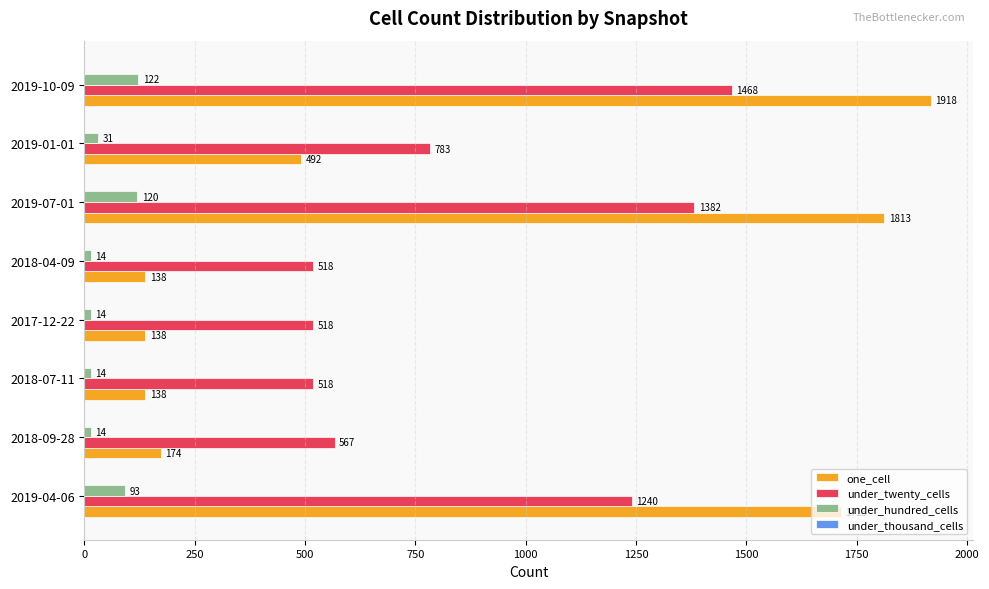

Read the one_cell value at 2019-01-01, to the nearest 100.

500